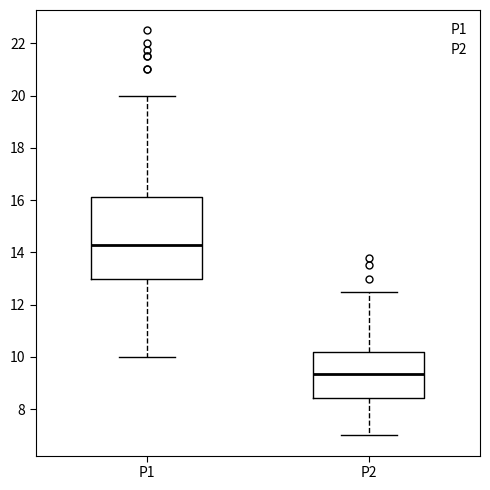

Where is the lower edge of the box for P1 on the y-axis? The values are not printed on the chart, so give them approximately, as read against the axis.

13.0